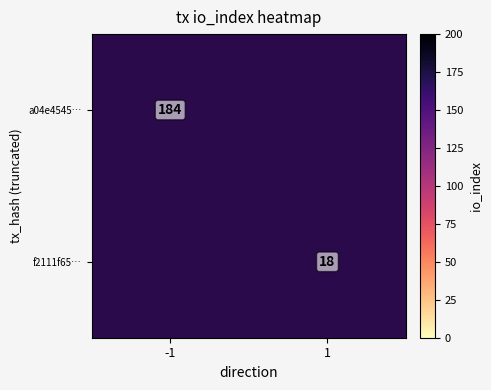

What is the smallest value displayed?

18.0